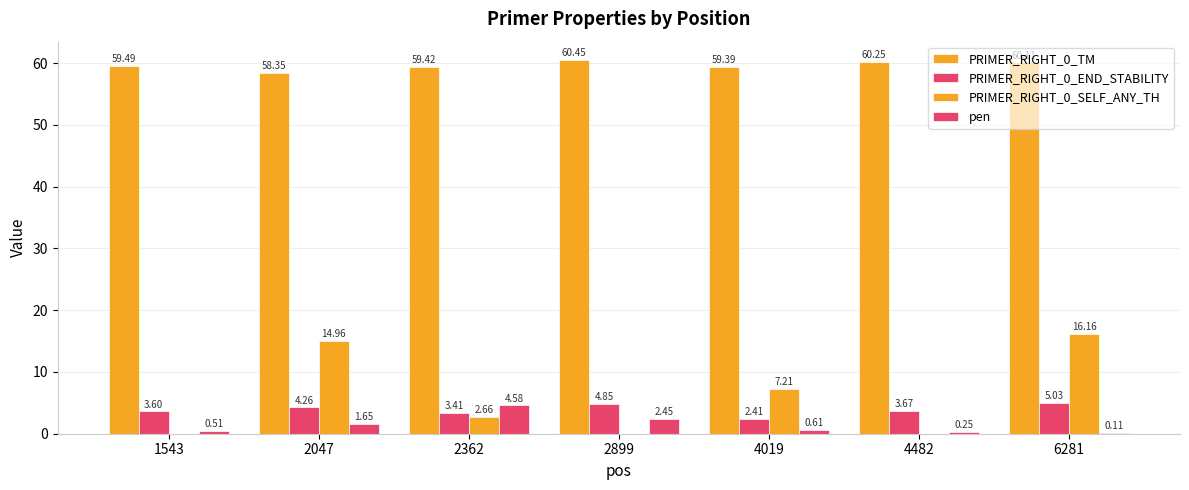

What is the difference between the second highest and minimum values in the PRIMER_RIGHT_0_SELF_ANY_TH series?

15.0